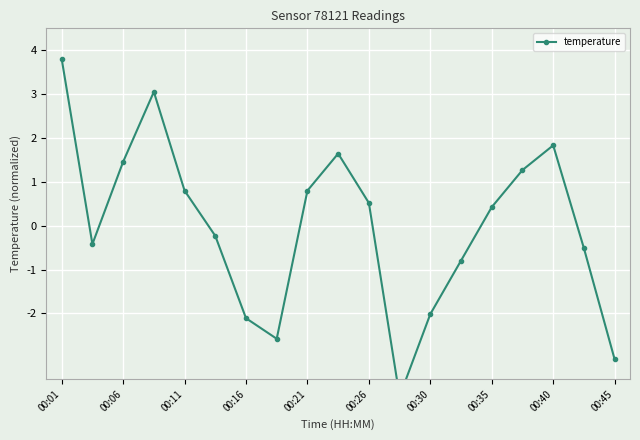

Which category has the highest value across all series?

00:01